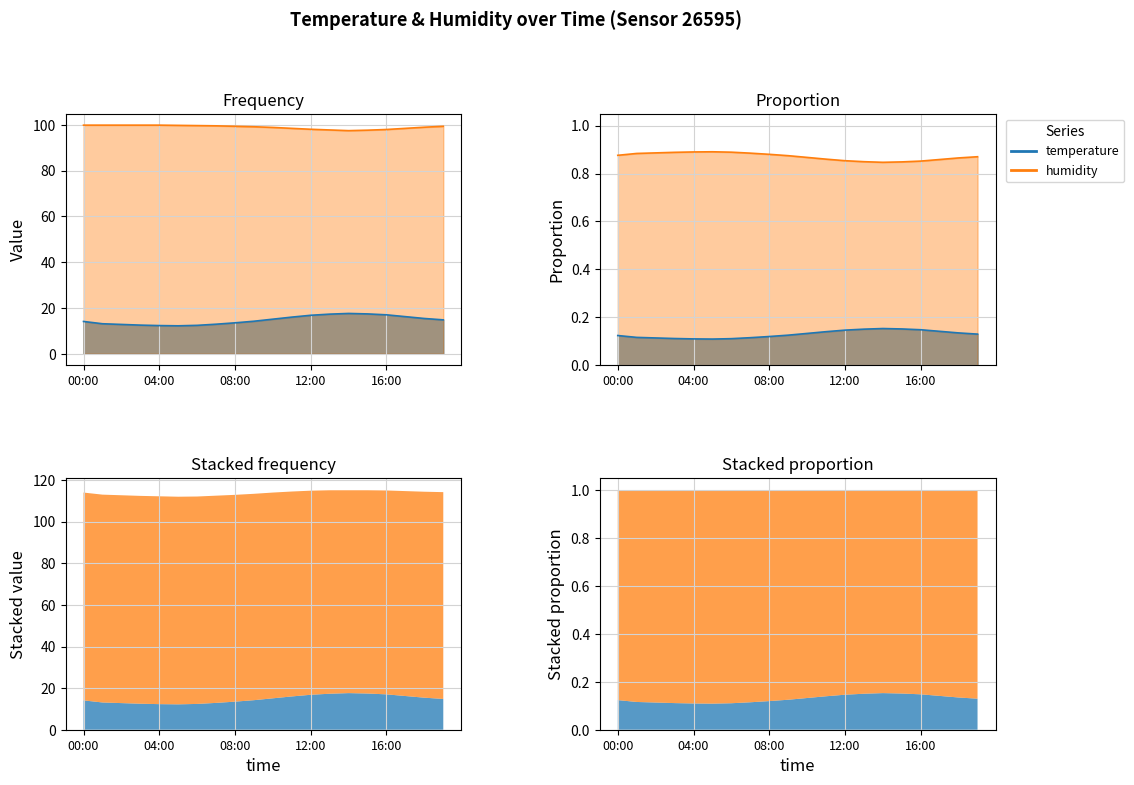

How many lines are shown in the chart?

2